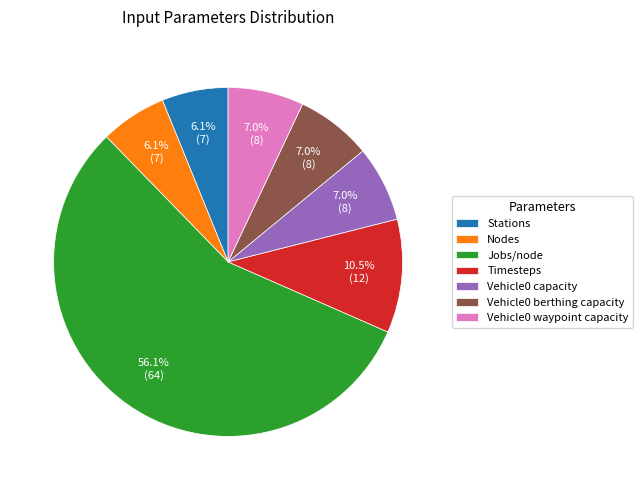

To the nearest percent, what is the difference between the largest and smallest slice percentages?

50%